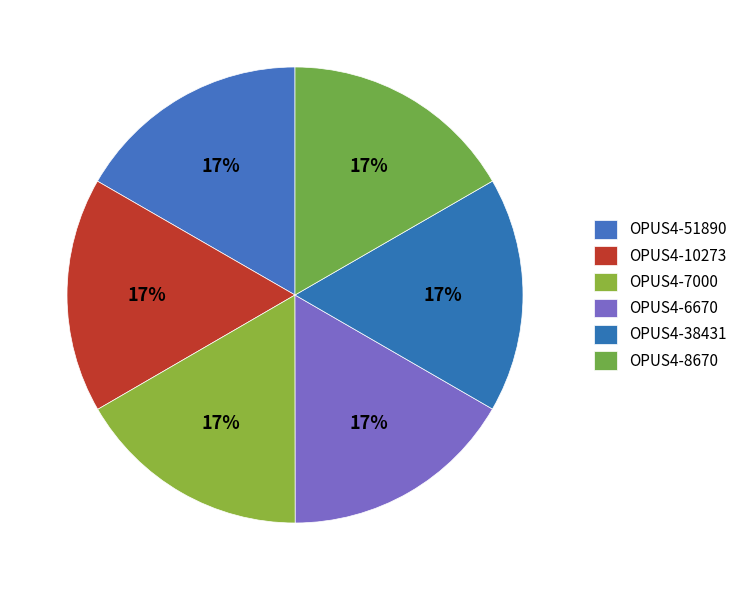

What is the total percentage of OPUS4-7000 and OPUS4-38431?

33.3%